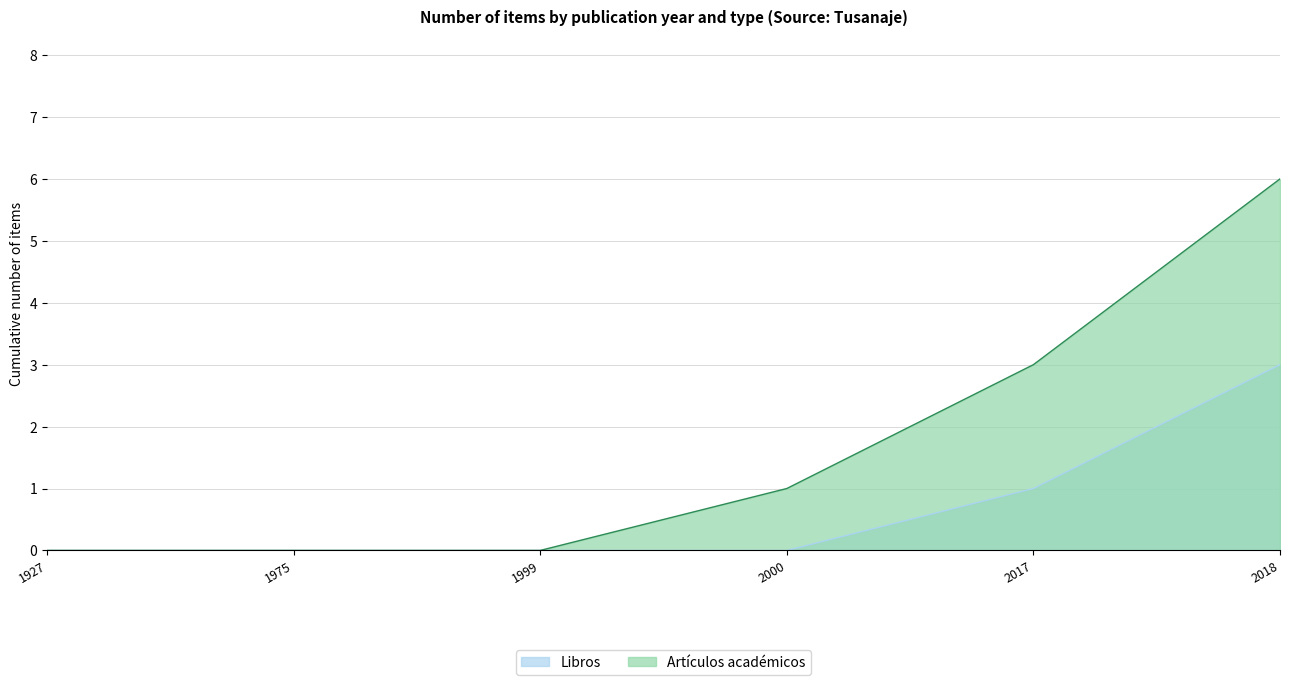

At which category does the chart reach its peak across all series?

2018